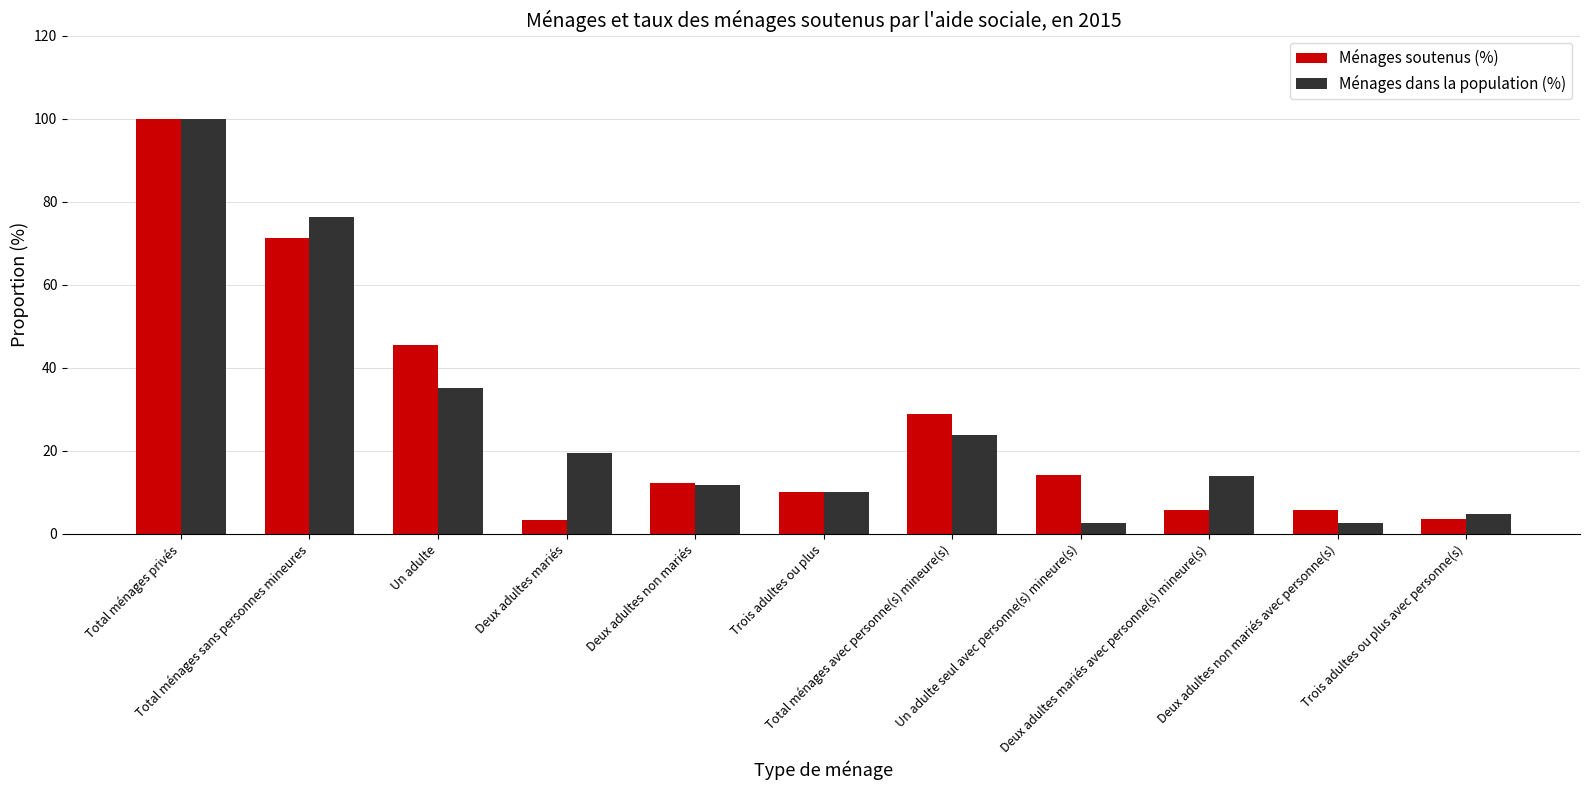

How many categories are shown in the chart?

11